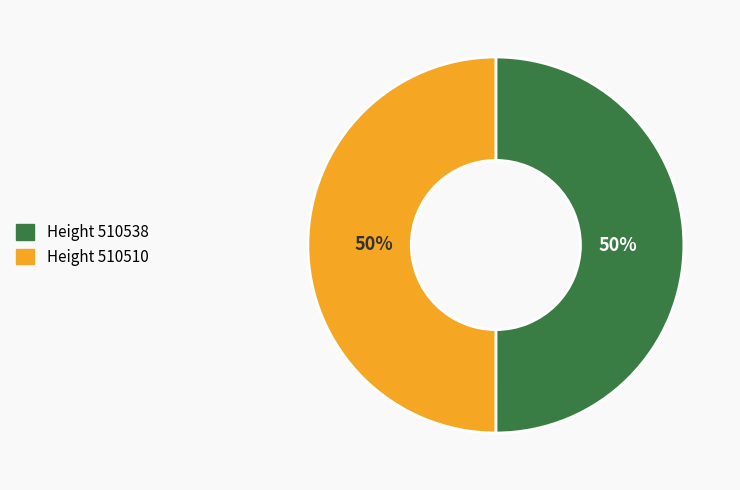

To the nearest percent, what is the average slice percentage?

50%